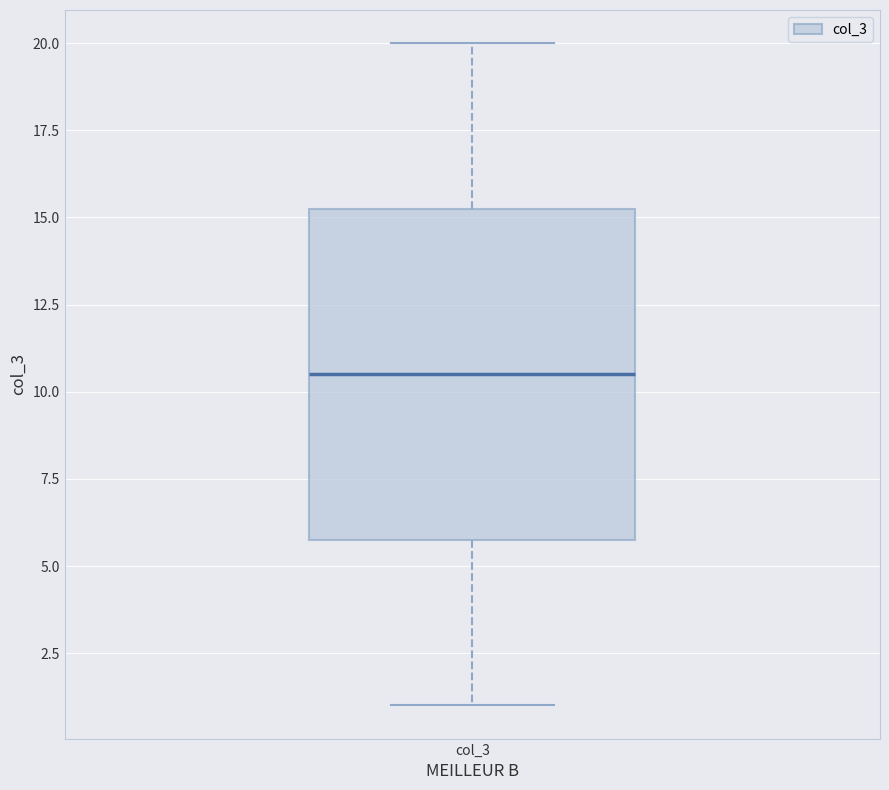

Transcribe this box plot: give where the median line is, the range the box spans, and where the two whiskers end, as read against the y-axis. The values are not printed on the chart, so give them approximately, as read against the axis.

median 10.5, box 6.0 to 15.5, whiskers 1.0 to 20.0